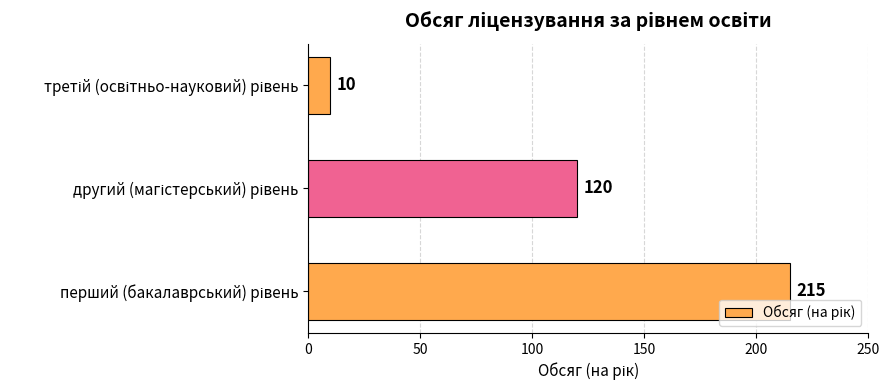

What is the smallest value displayed?

10